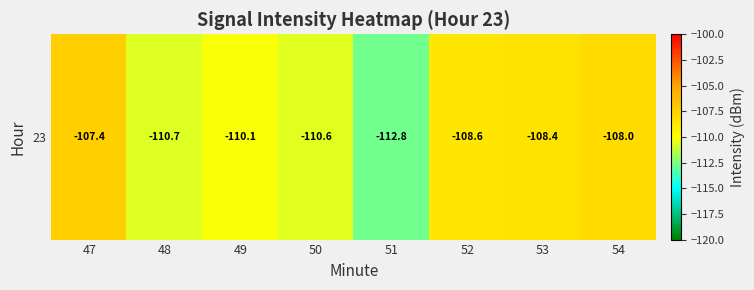

Reading right to left, extract all data points from this chart.

54=-108.0	53=-108.4	52=-108.6	51=-112.8	50=-110.6	49=-110.1	48=-110.7	47=-107.4